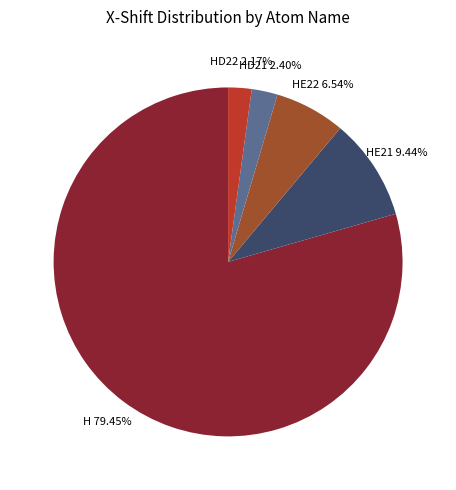

Which slice is the largest?

H